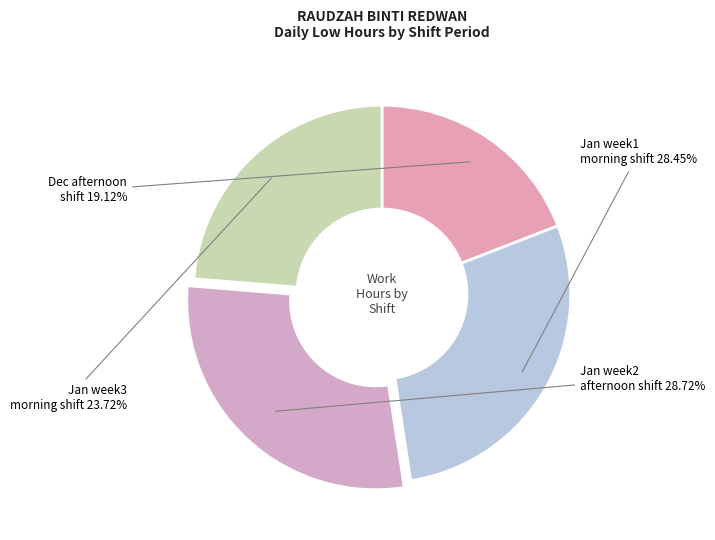

How many segments does this pie chart have?

4